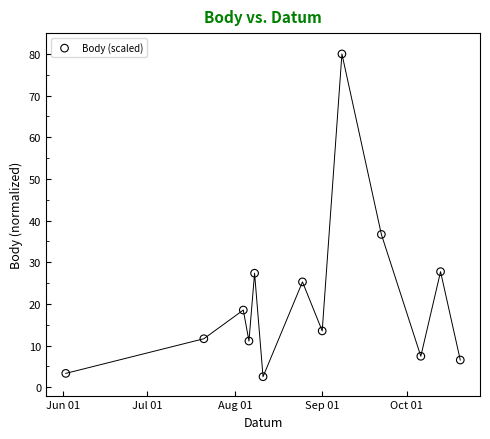

What is the range of X values (max minus min)?

140.0